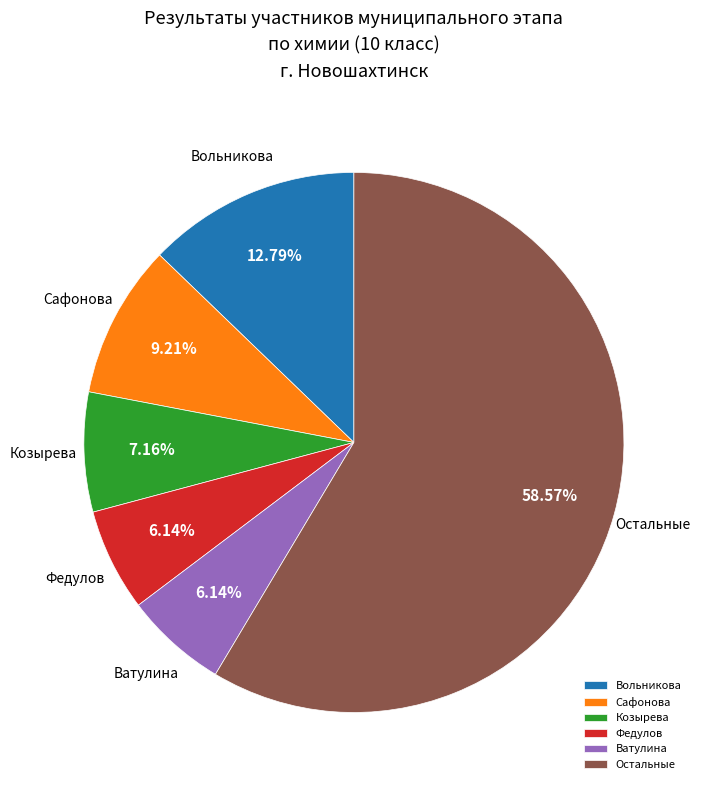

Is there any slice that represents more than half of the pie?

Yes